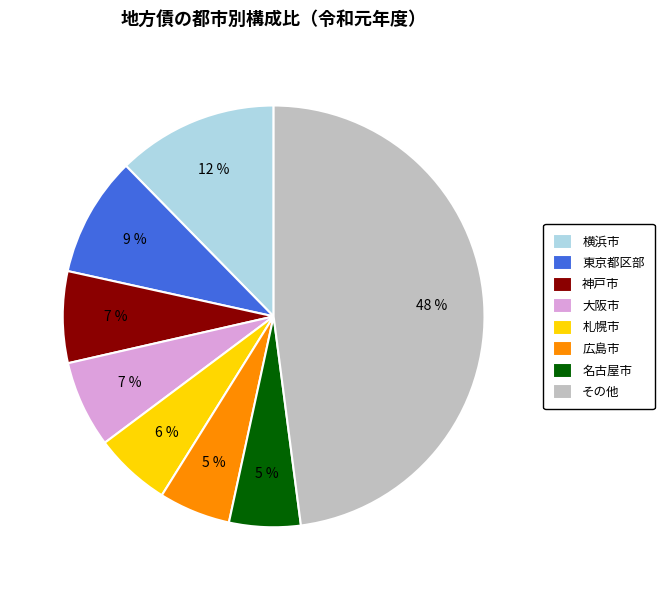

Which has a higher value, 神戸市 or 札幌市?

神戸市